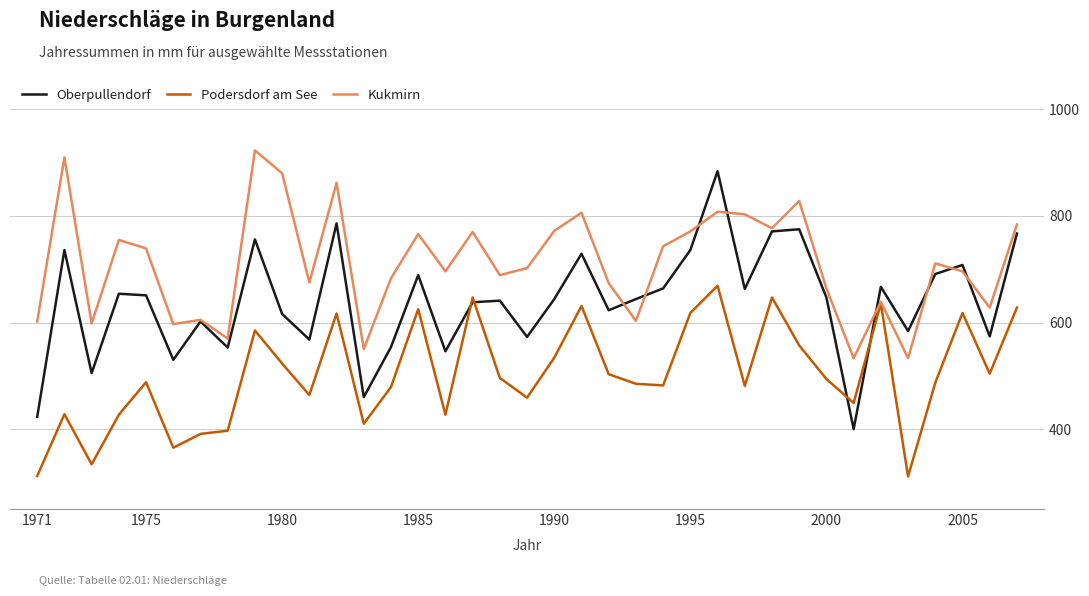

Count the number of data series in this chart.

3